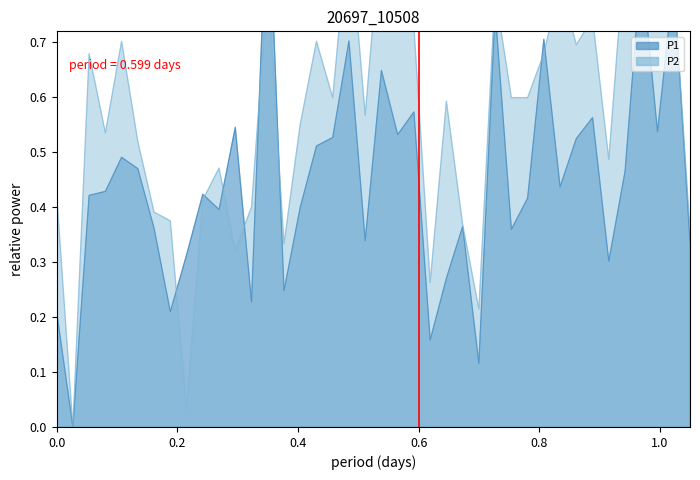

Which series has the widest spread of values?

P1